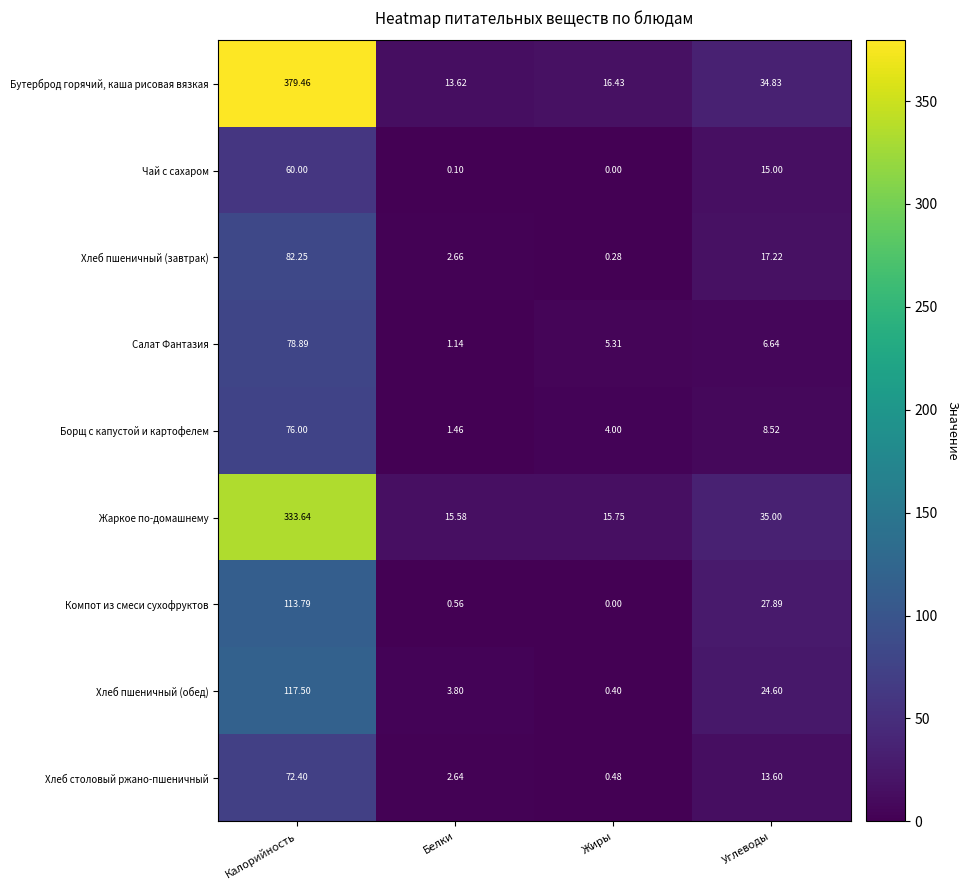

How many values in the Хлеб пшеничный (завтрак) series exceed 17?

2